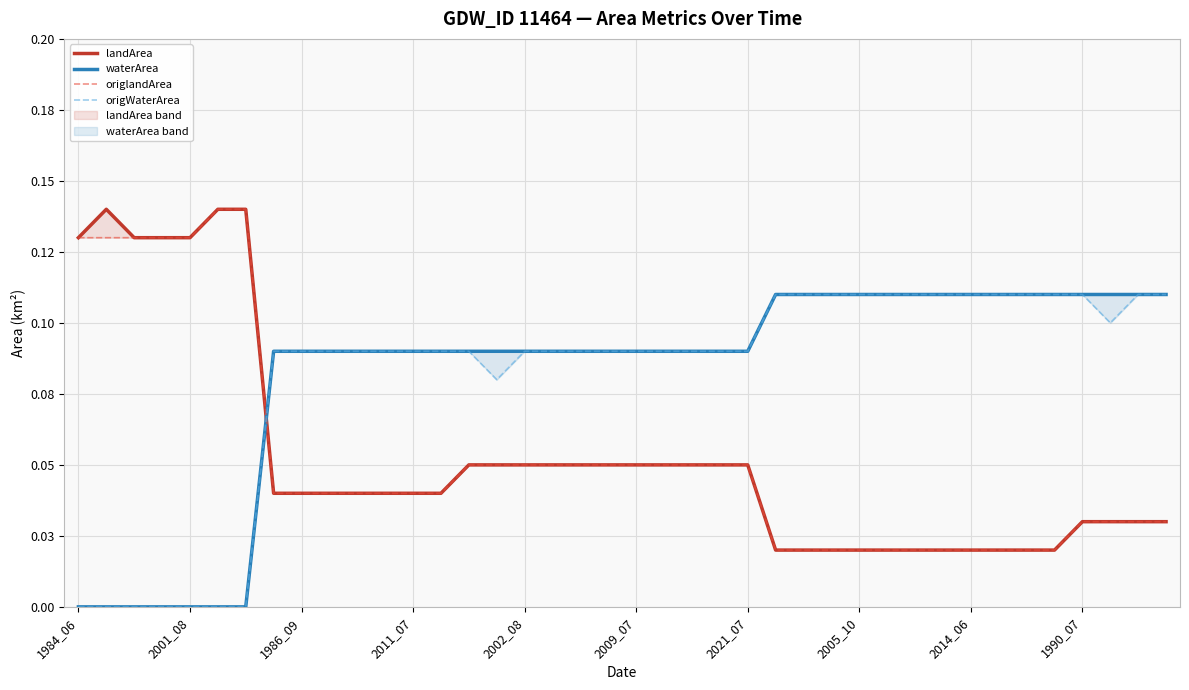

How many distinct data groups are displayed?

4